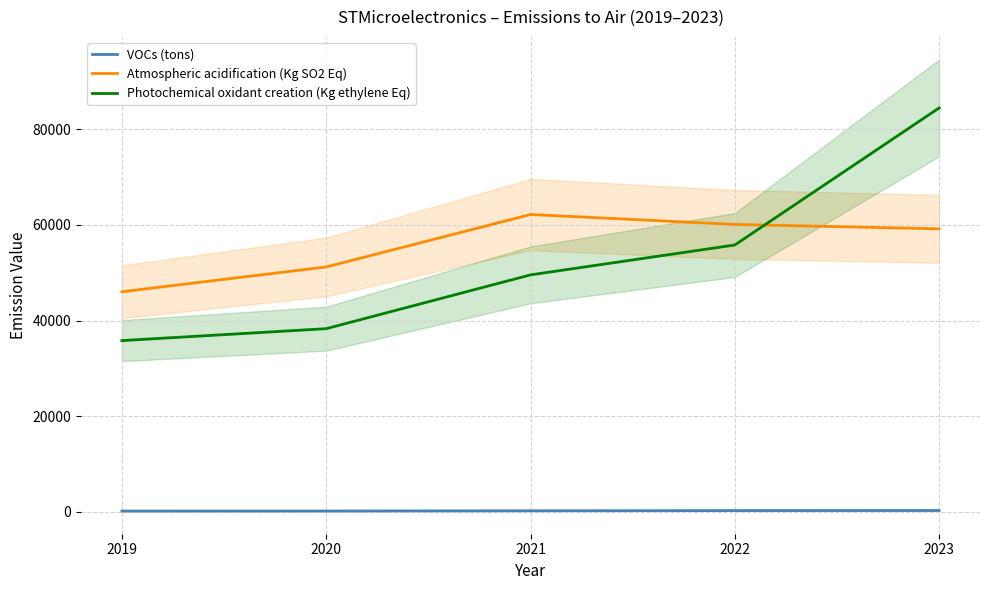

What is the lowest value of the Atmospheric acidification (Kg SO2 Eq) series?

46018